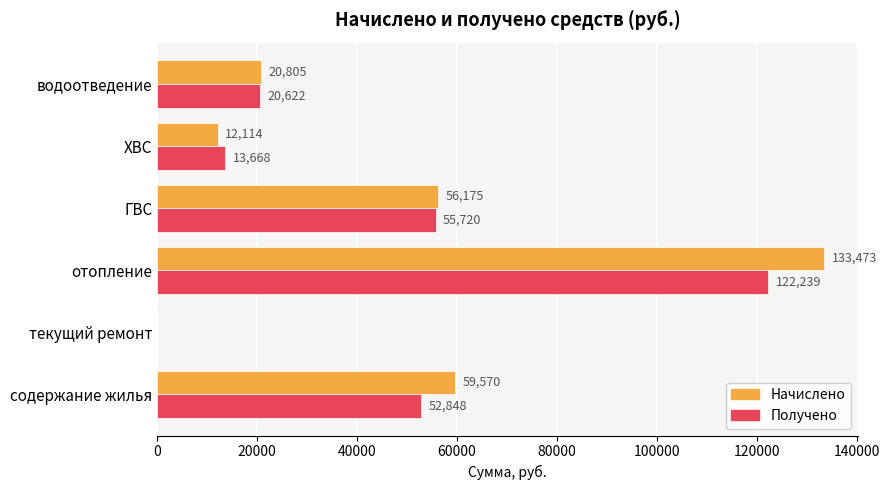

How many positive values does the Начислено series have?

5